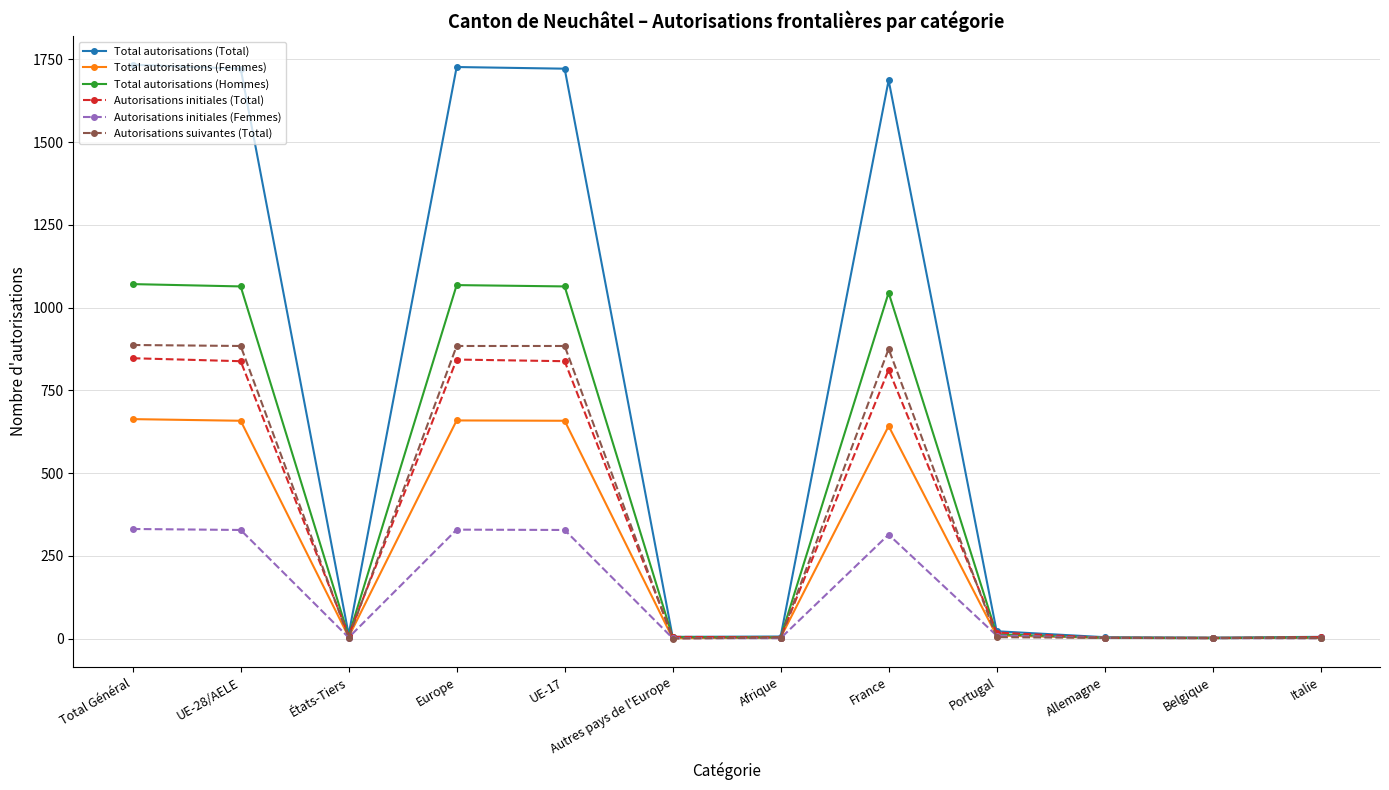

True or false: Autorisations initiales (Total) has more than 0 points higher than both neighbors.

True